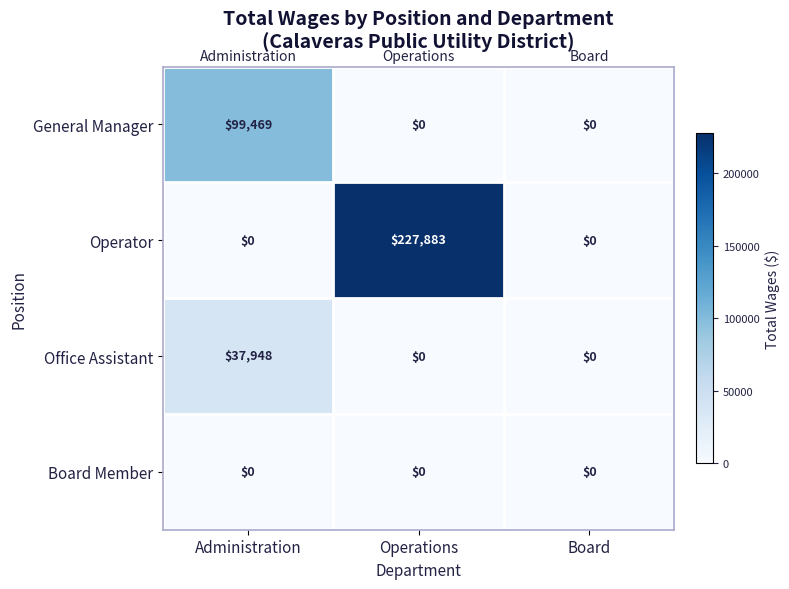

How many series are shown in this chart?

4